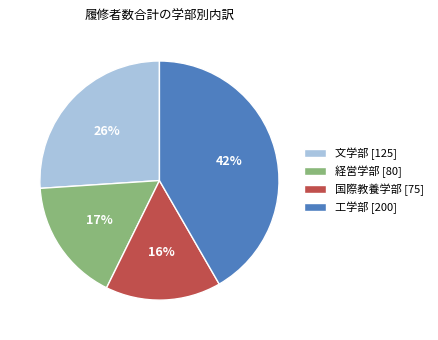

What is the ratio of the value at 工学部 [200] to the value at 文学部 [125]?

1.6